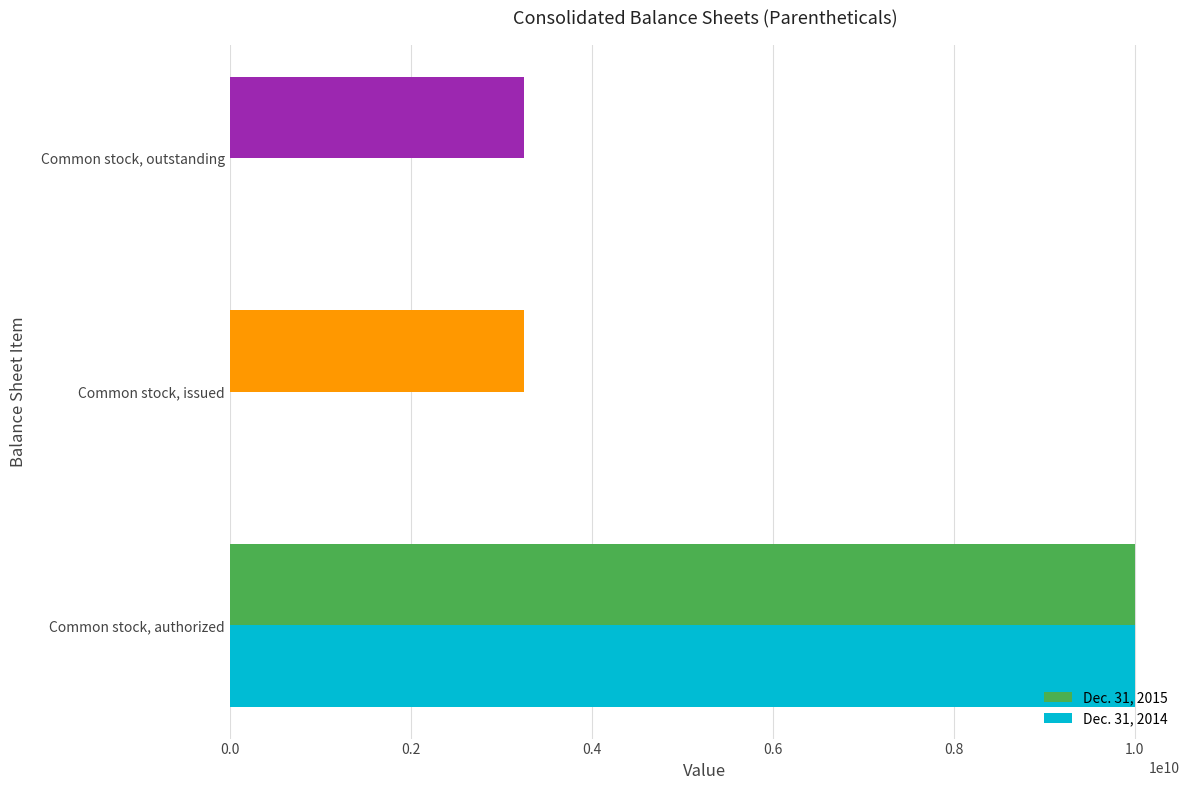

The value of Dec. 31, 2015 at Common stock, issued is 4259894197. True or false?

False